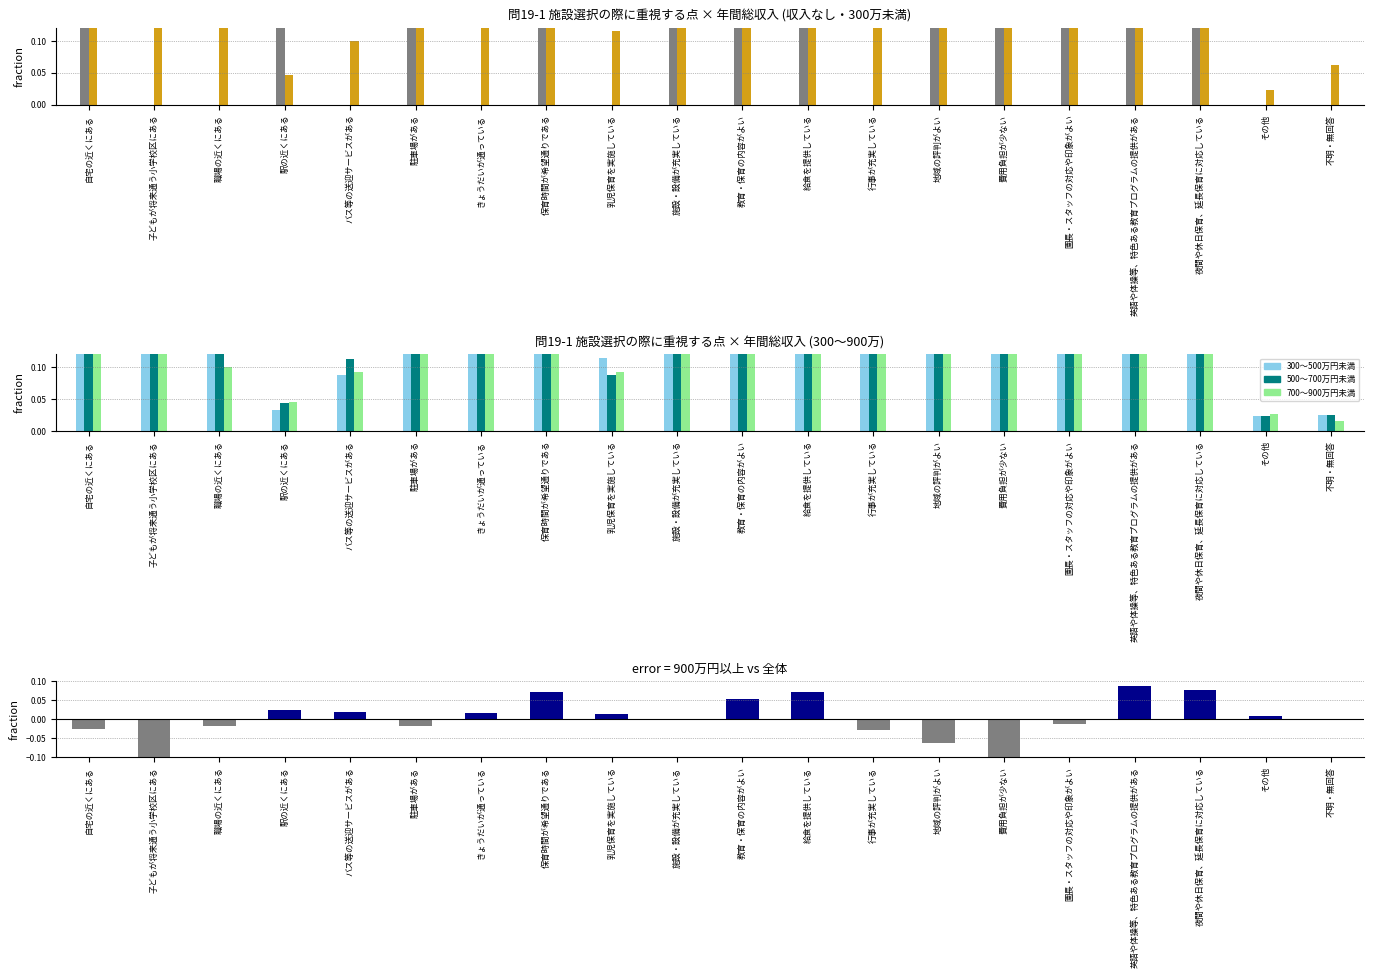

Rank the categories by 500～700万円未満 value from highest to lowest.

自宅の近くにある, 園長・スタッフの対応や印象がよい, 教育・保育の内容がよい, 給食を提供している, 子どもが将来通う小学校区にある, 保育時間が希望通りである, 施設・設備が充実している, 駐車場がある, 費用負担が少ない, 地域の評判がよい, きょうだいが通っている, 夜間や休日保育、延長保育に対応している, 英語や体操等、特色ある教育プログラムの提供がある, 行事が充実している, 職場の近くにある, バス等の送迎サービスがある, 乳児保育を実施している, 駅の近くにある, 不明・無回答, その他